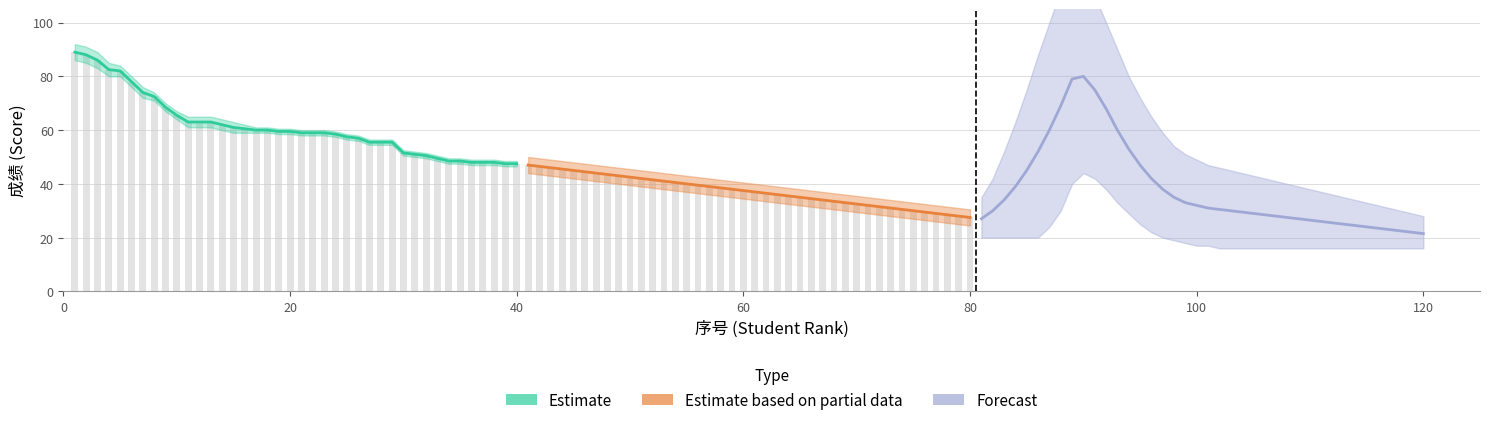

Which series has the widest spread of values?

Forecast